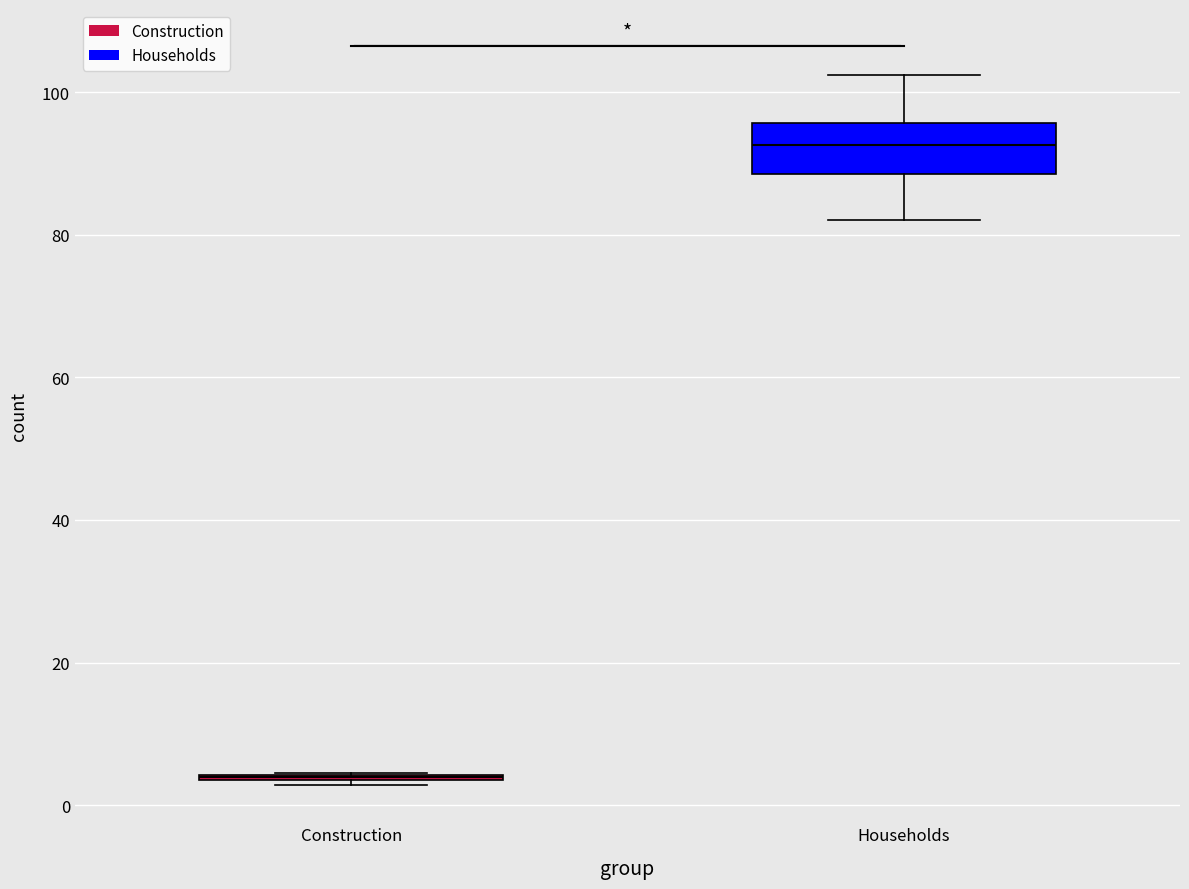

Reading left to right, transcribe this box plot: for each box, give where its median line is, the range the box spans, and where its two whiskers end, as read against the y-axis. The values are not printed on the chart, so give them approximately, as read against the axis.

Construction: box collapsed to a line at 4, whiskers 2 to 4
Households: median 92, box 88 to 96, whiskers 82 to 102